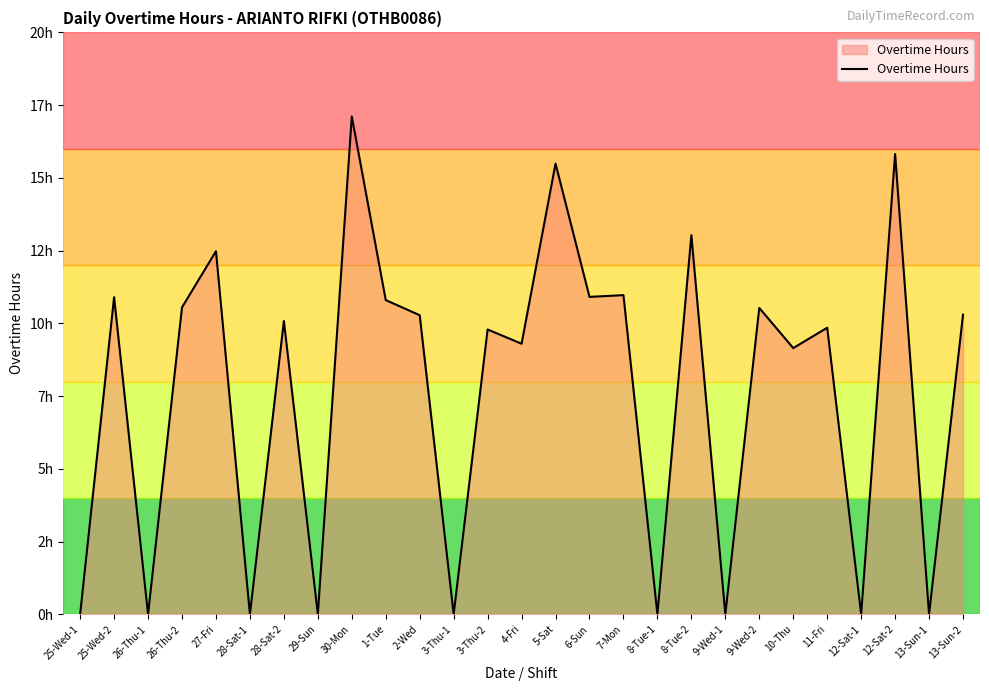

Does the chart display data point markers on the line(s)?

No